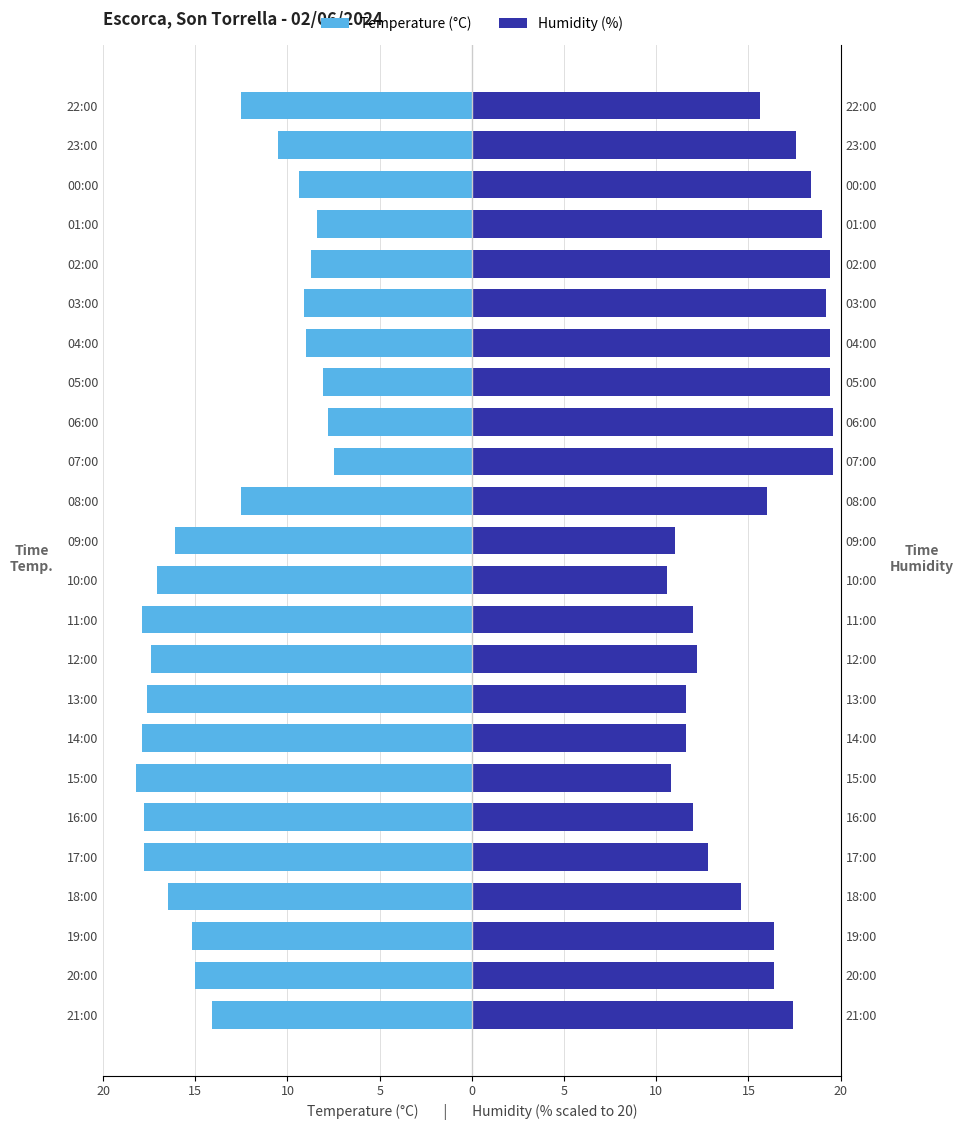

Which series has the largest range (max minus min)?

Temperature (°C)